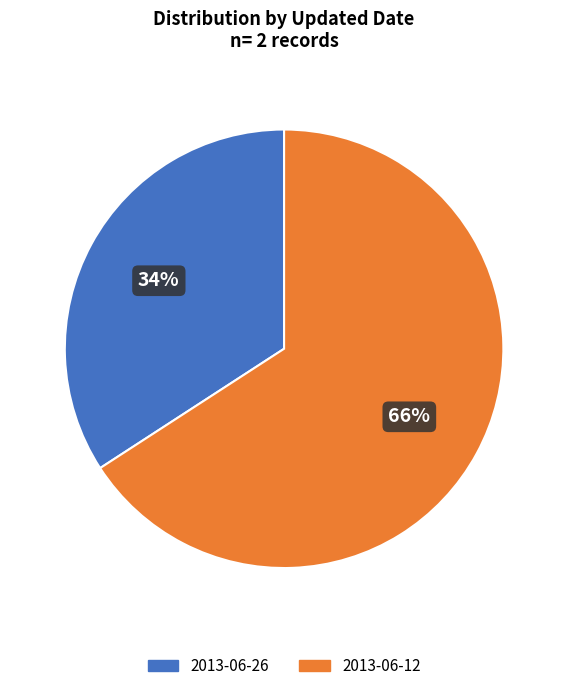

Count the number of slices in the pie.

2